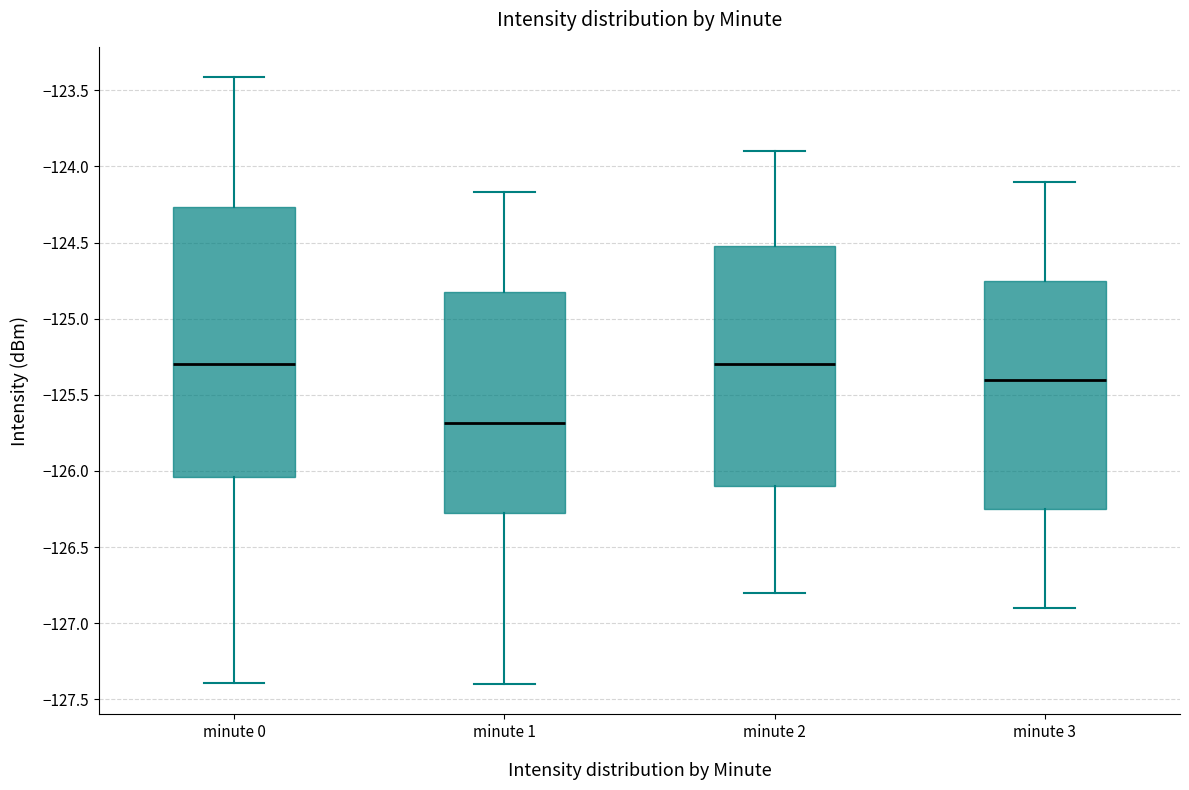

Reading left to right, transcribe this box plot: for each box, give where its median line is, the range the box spans, and where its two whiskers end, as read against the y-axis. The values are not printed on the chart, so give them approximately, as read against the axis.

minute 0: median -125.30, box -126.05 to -124.25, whiskers -127.40 to -123.40
minute 1: median -125.70, box -126.25 to -124.80, whiskers -127.40 to -124.15
minute 2: median -125.30, box -126.10 to -124.50, whiskers -126.80 to -123.90
minute 3: median -125.40, box -126.25 to -124.75, whiskers -126.90 to -124.10